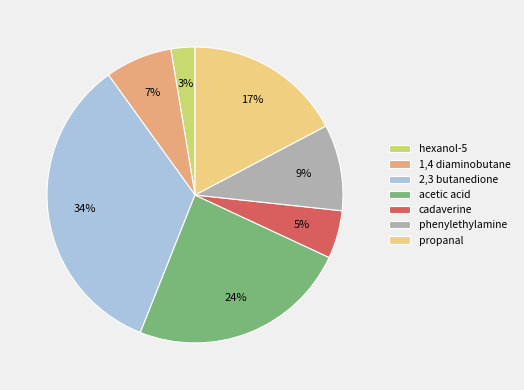

Which category has the smallest portion of the pie?

hexanol-5